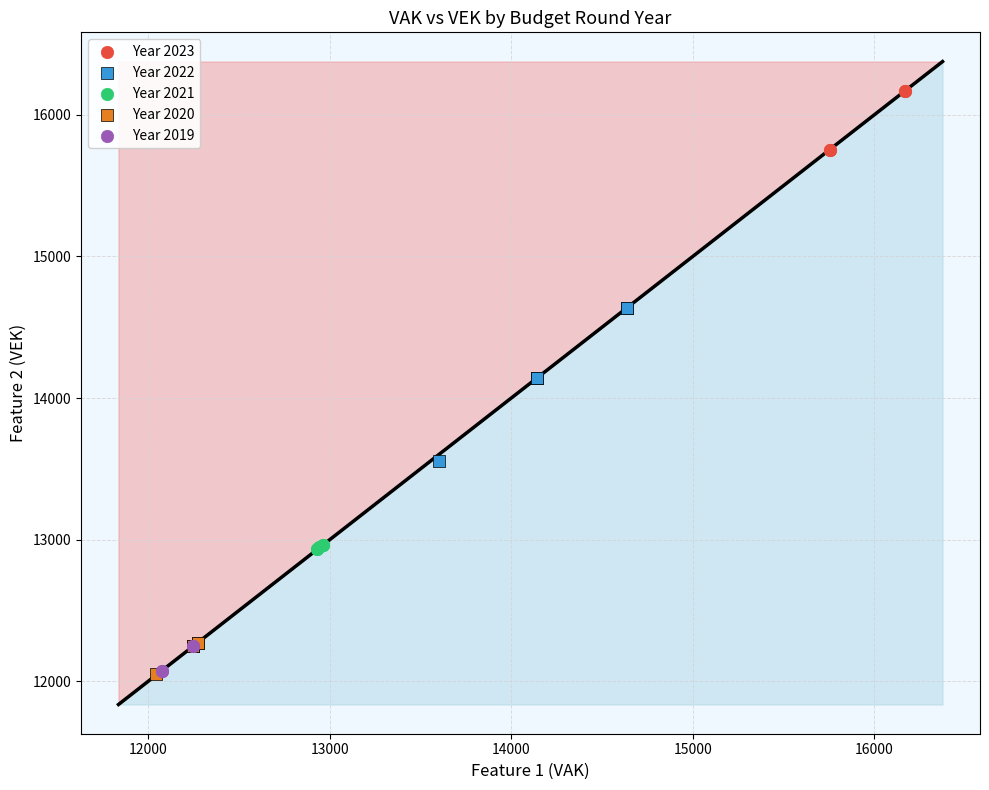

Which series has the widest spread of Y values?

Year 2022